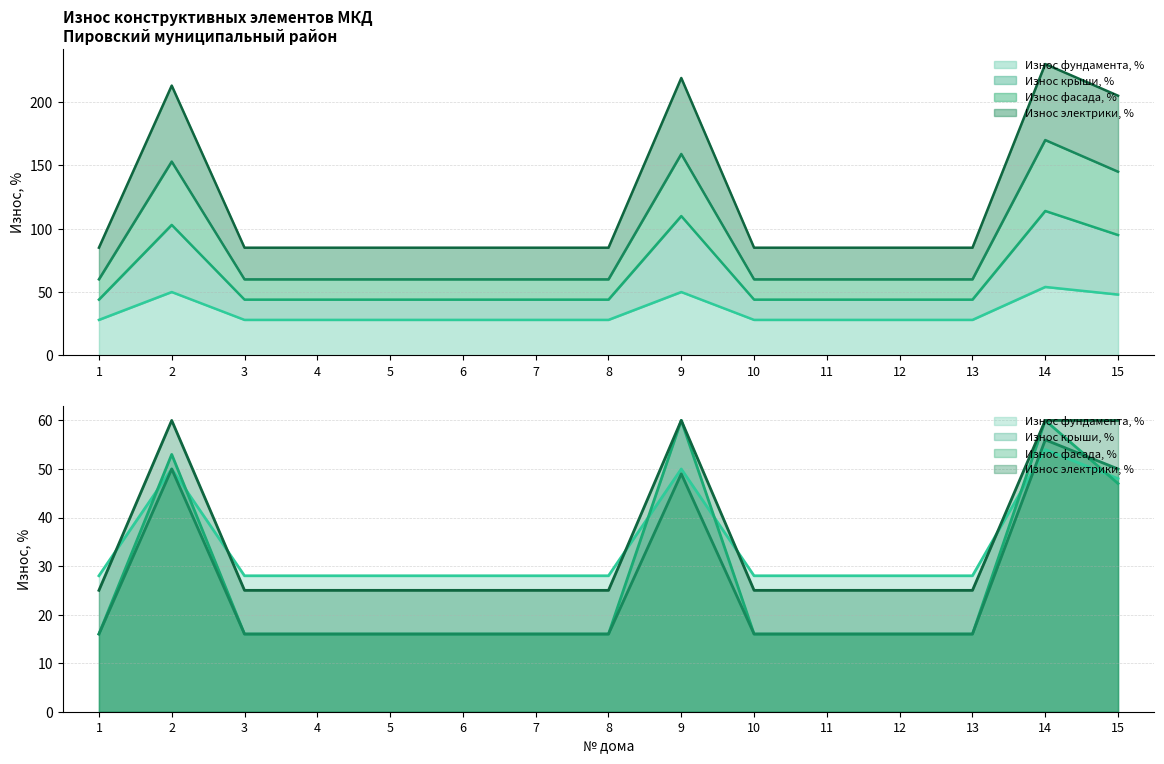

At which category is the sum across all series the highest?

14